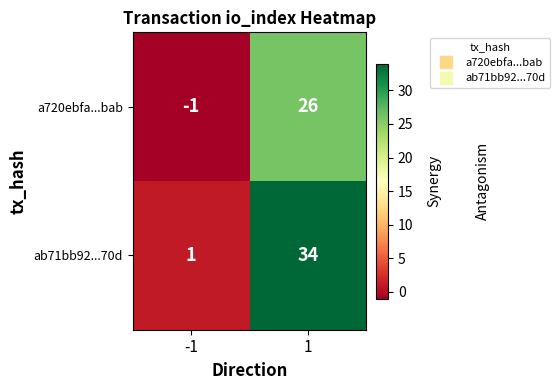

Which series changed the most between -1 and 1?

ab71bb92...70d